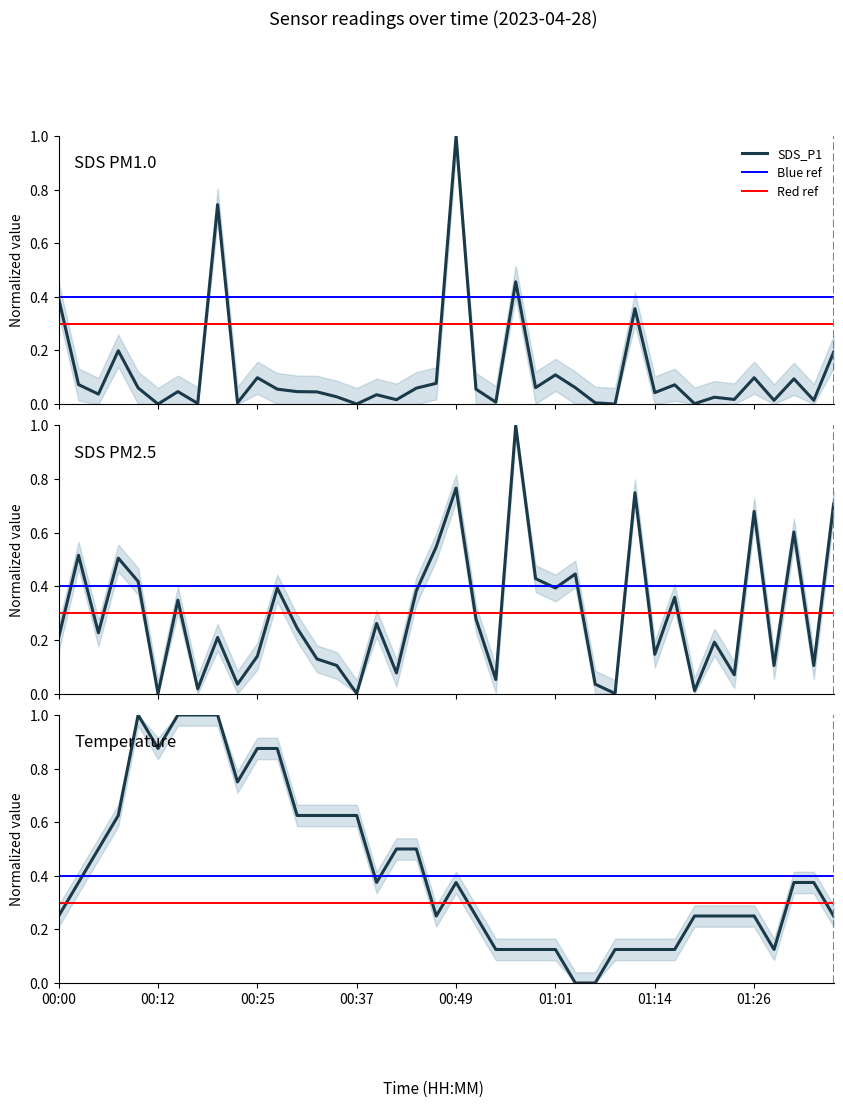

What is the total value across all series at 38?

0.5